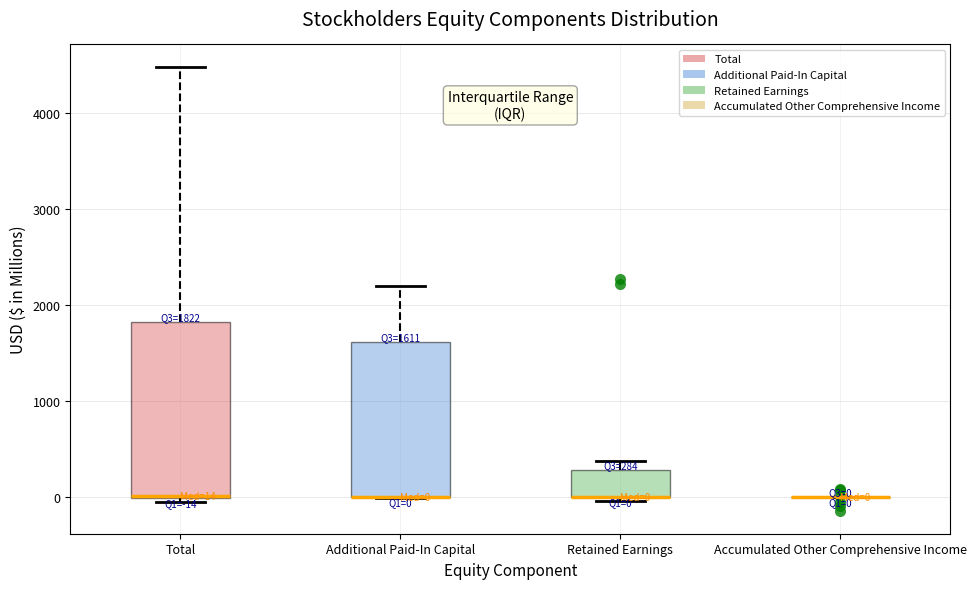

Which box is the tallest, from its lower edge to its upper edge?

Total